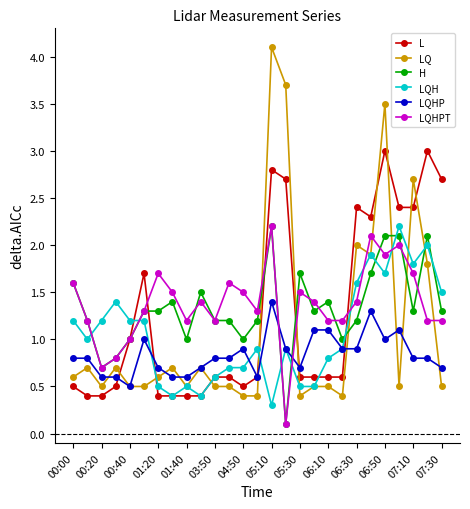

What is the value of the LQH point at the 3rd from the left?

1.2